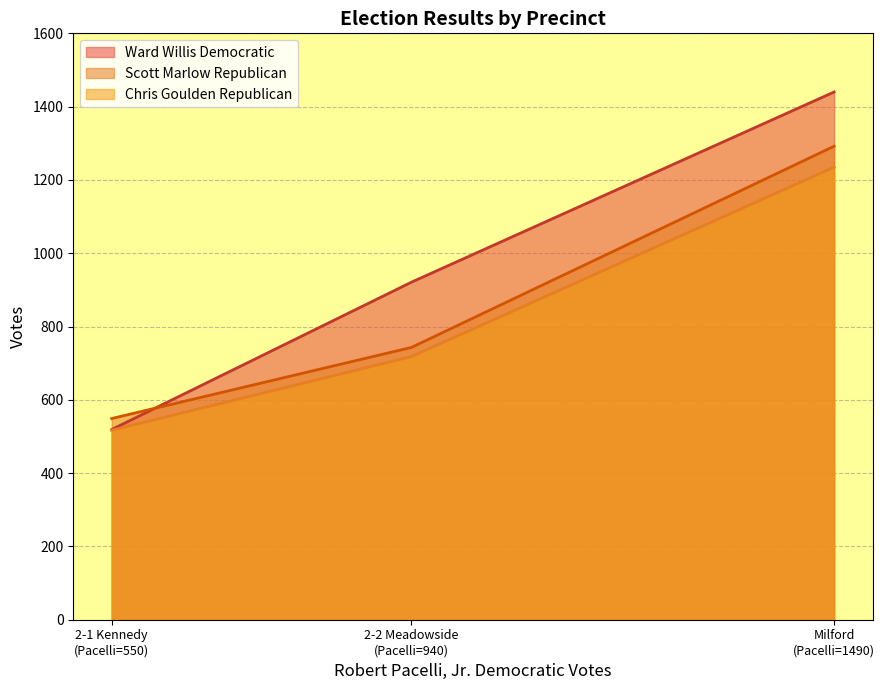

Is it true that Ward Willis Democratic equals 2442 at 550?

False